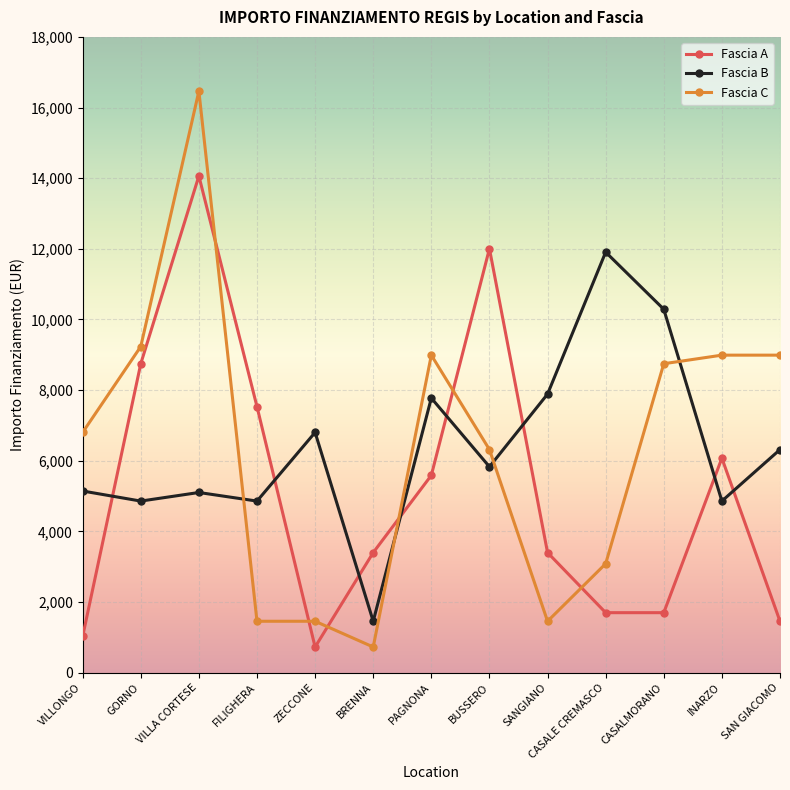

True or false: Fascia B has a value of 15503 at CASALMORANO.

False